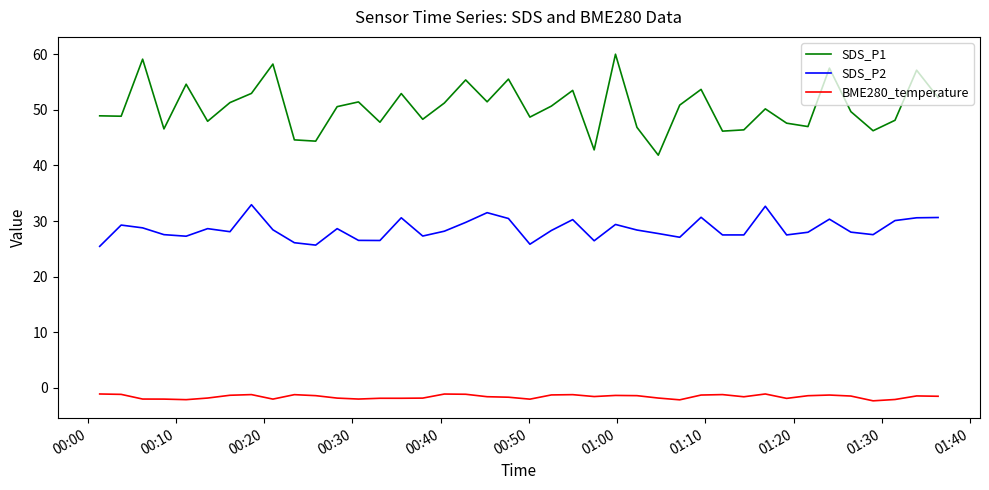

Which series has the largest range (max minus min)?

SDS_P1